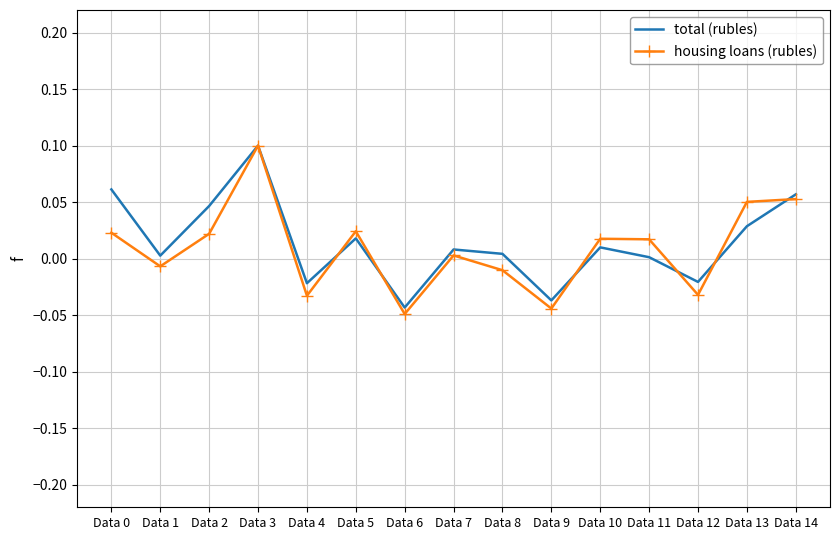

The housing loans (rubles) series shows -0.0 at Data 1. True or false?

True